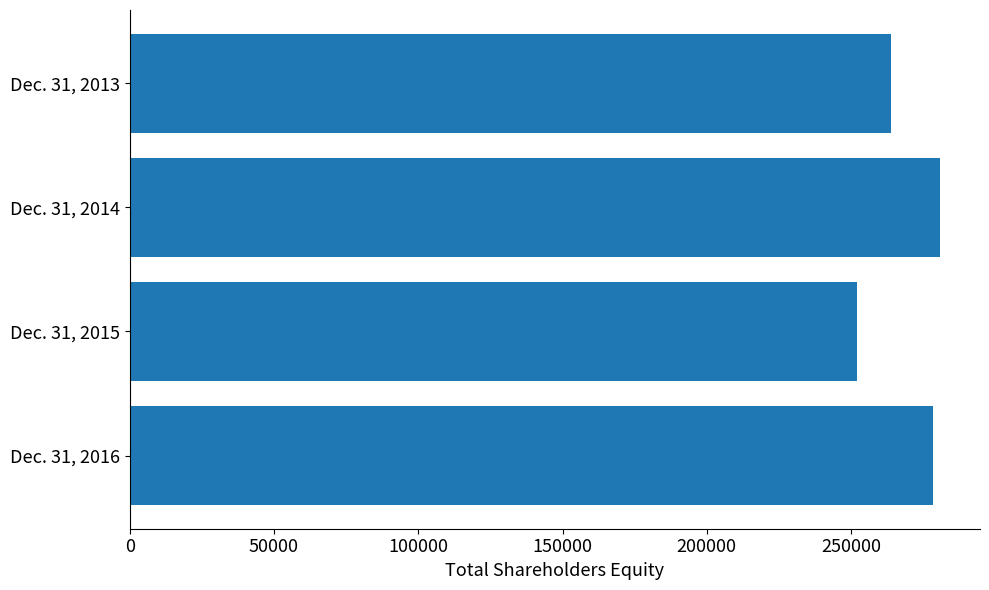

Count the number of categories in the chart.

4